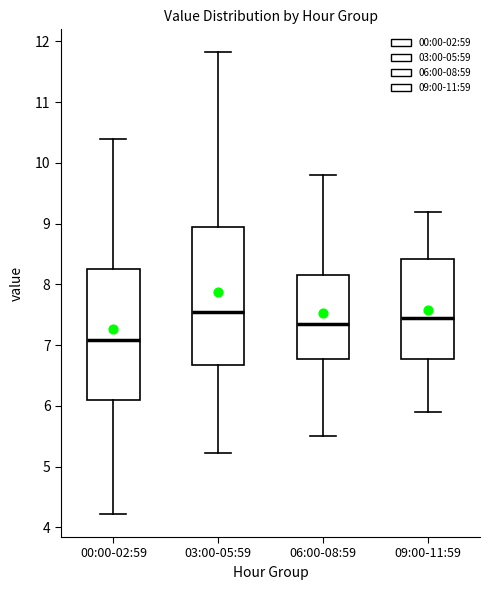

Which box is the tallest, from its lower edge to its upper edge?

03:00-05:59